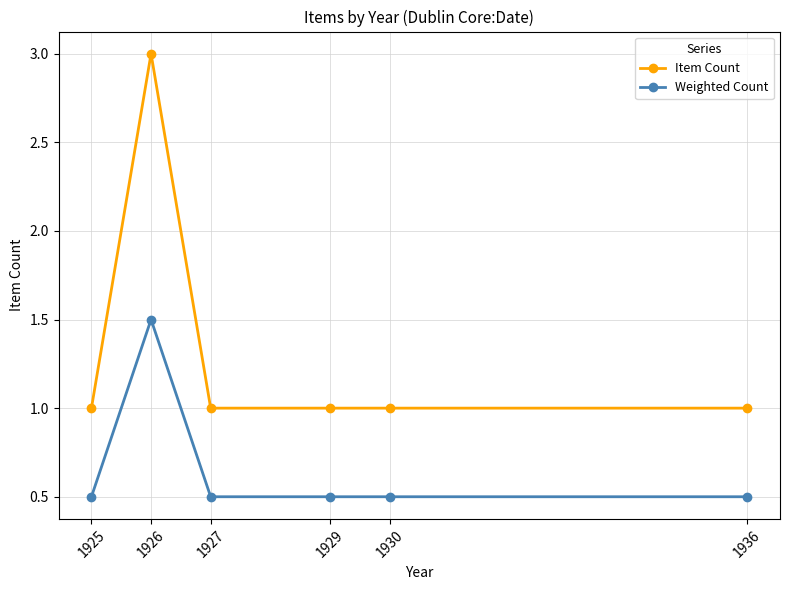

The Item Count series shows 1.0 at 1929. True or false?

True